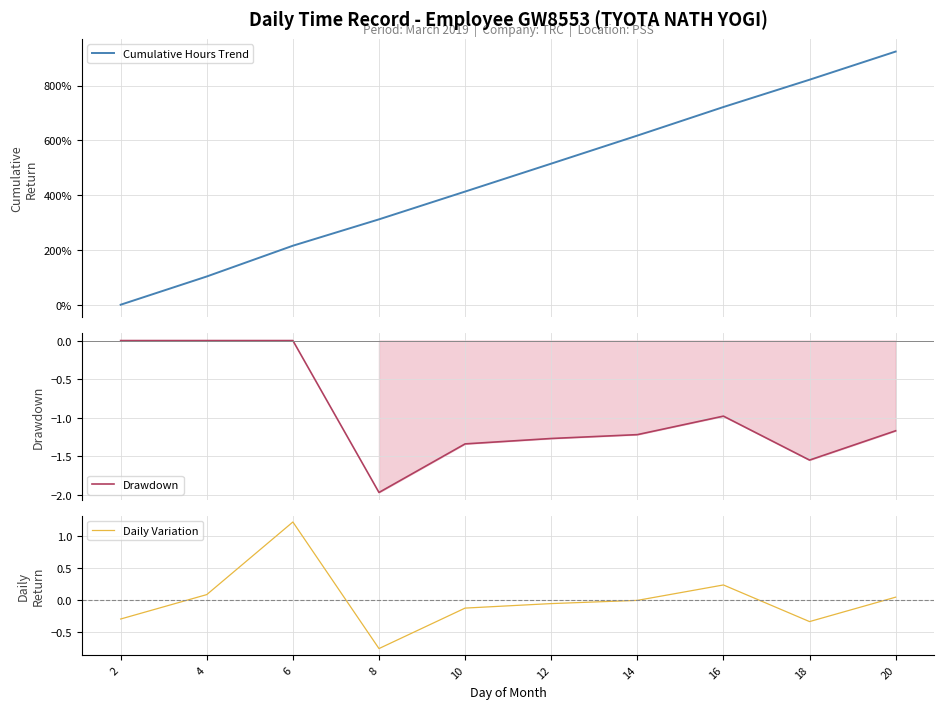

How many intersections are there between Daily Variation and Drawdown?

1